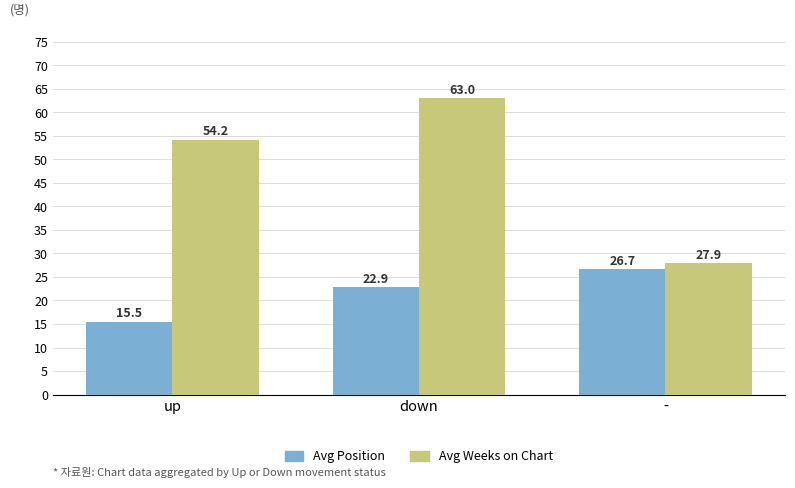

Is it true that Avg Weeks on Chart equals 32.0 at up?

False